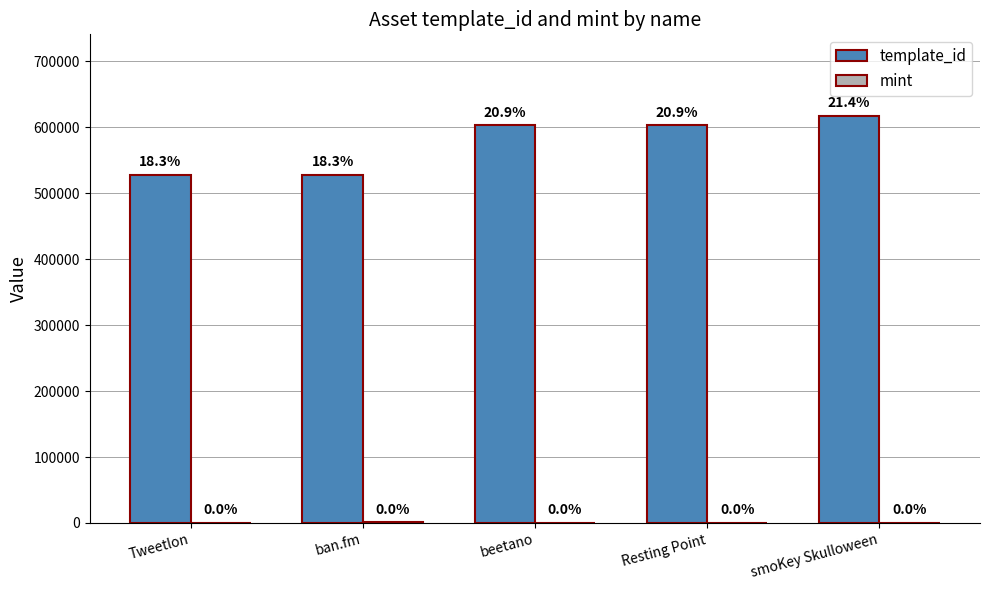

Which series has the largest total across all categories?

template_id